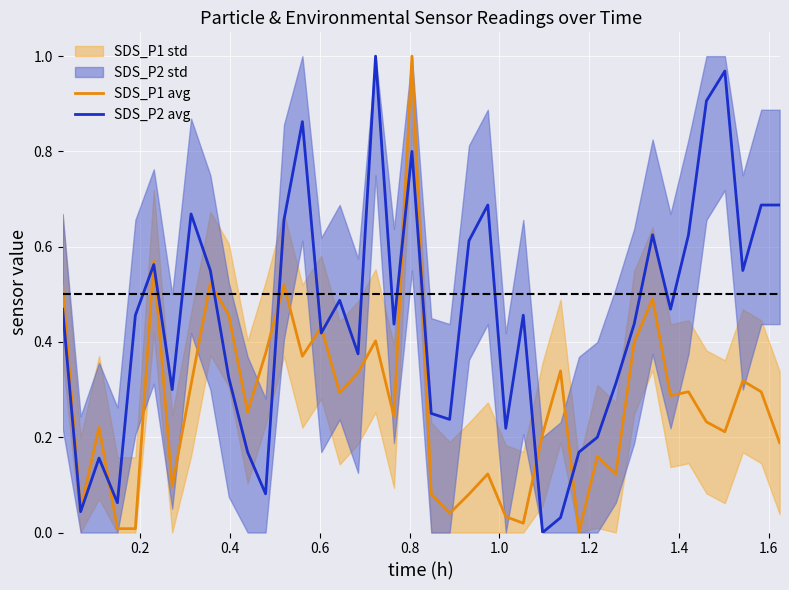

What is the sum of all SDS_P2 avg values?

18.0